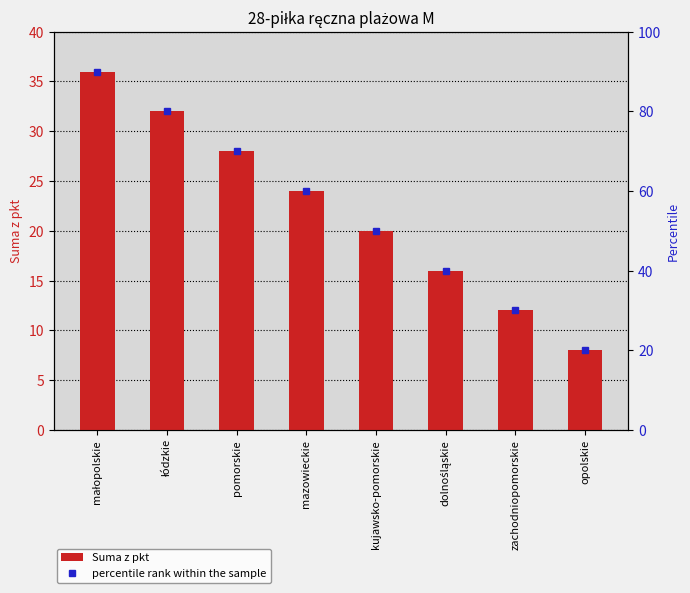

What are all the series names shown in the legend?

Suma z pkt, percentile rank within the sample